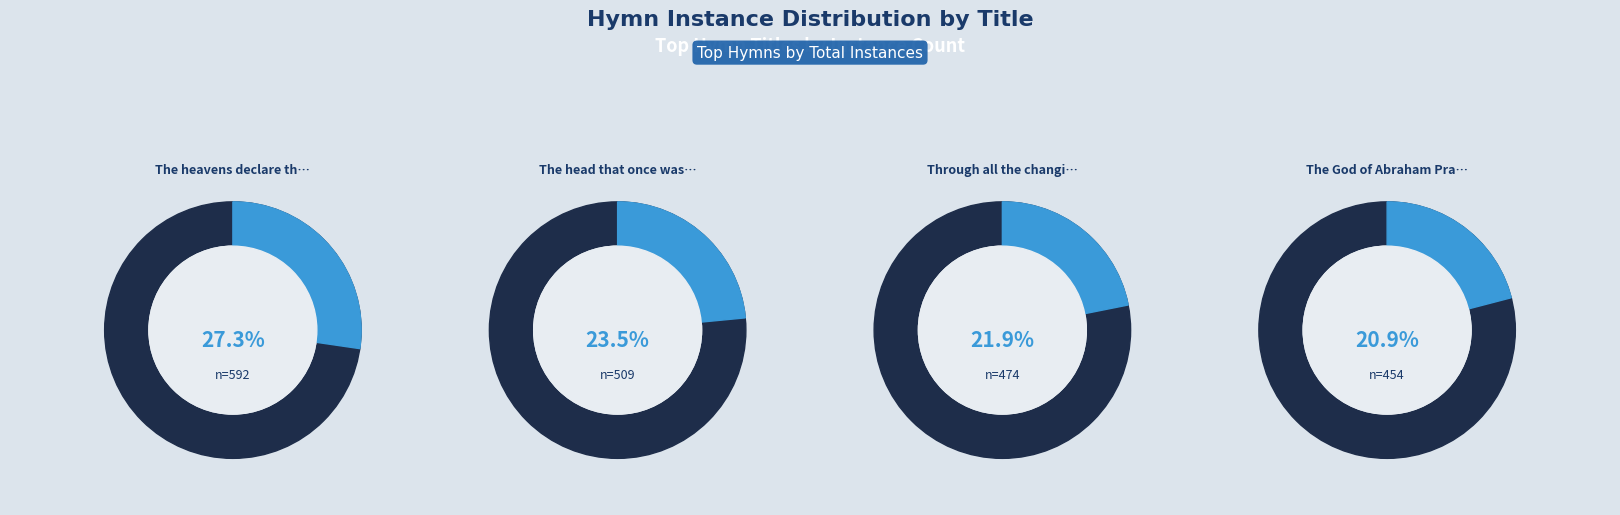

What is the largest slice in the pie chart?

The heavens declare thy glory